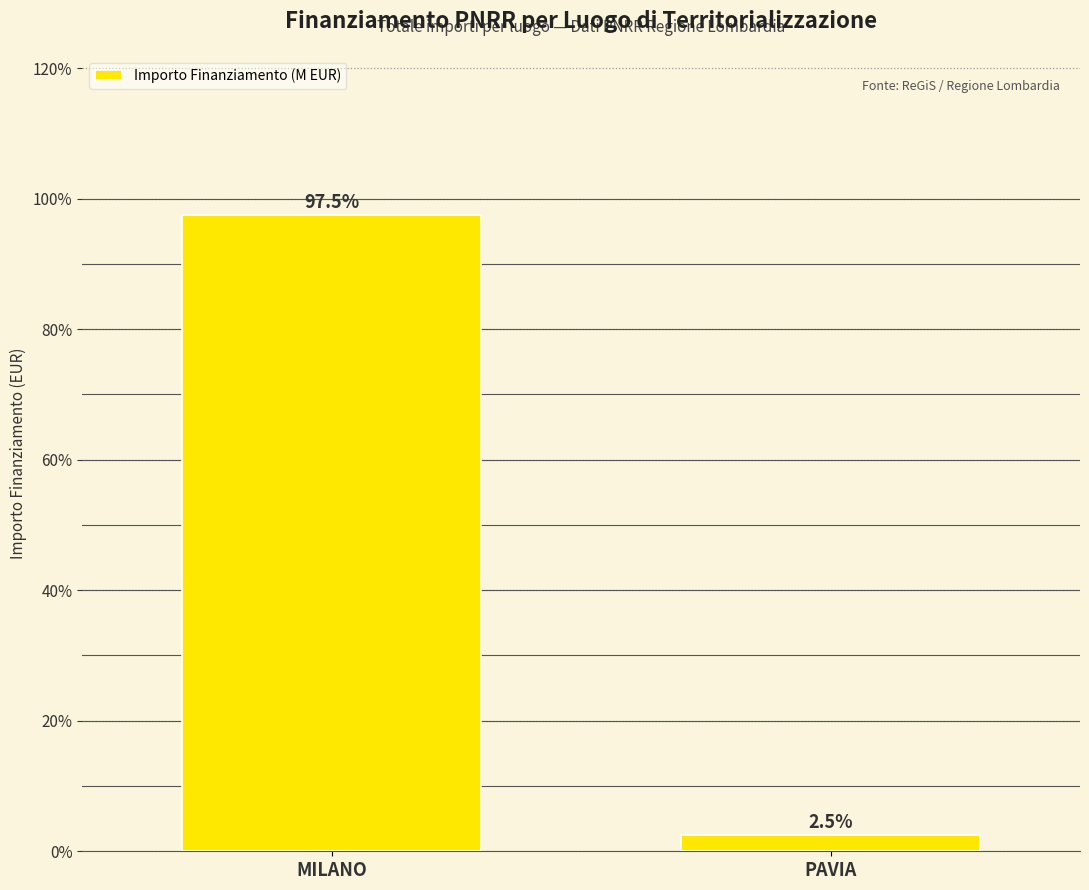

Which has a higher value, PAVIA or MILANO?

MILANO